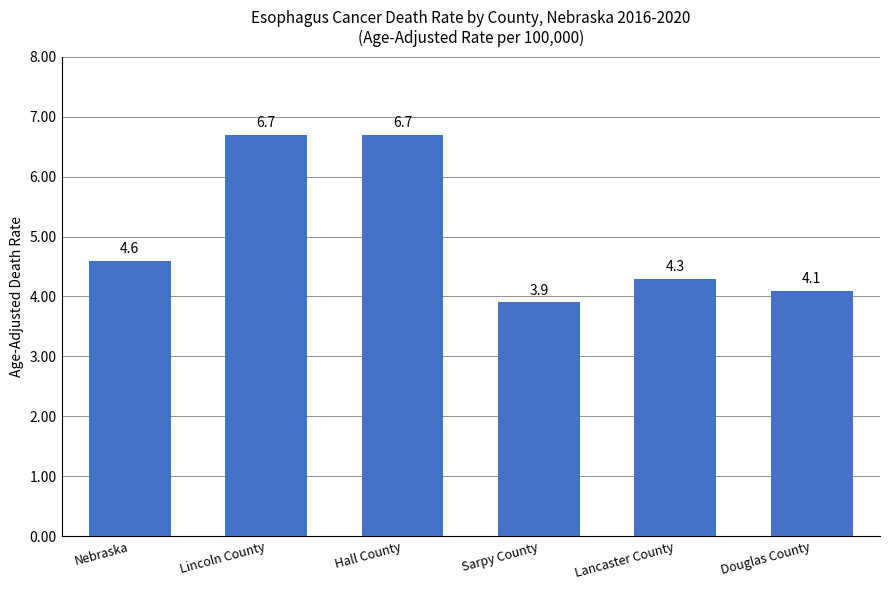

What is the minimum value shown in the chart?

3.9